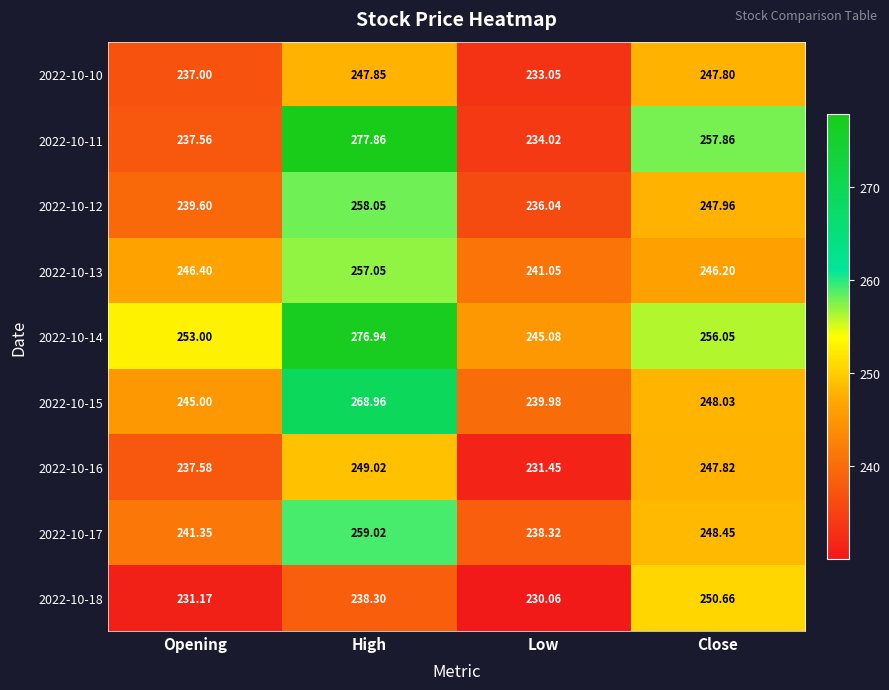

How many categories are shown in the chart?

4